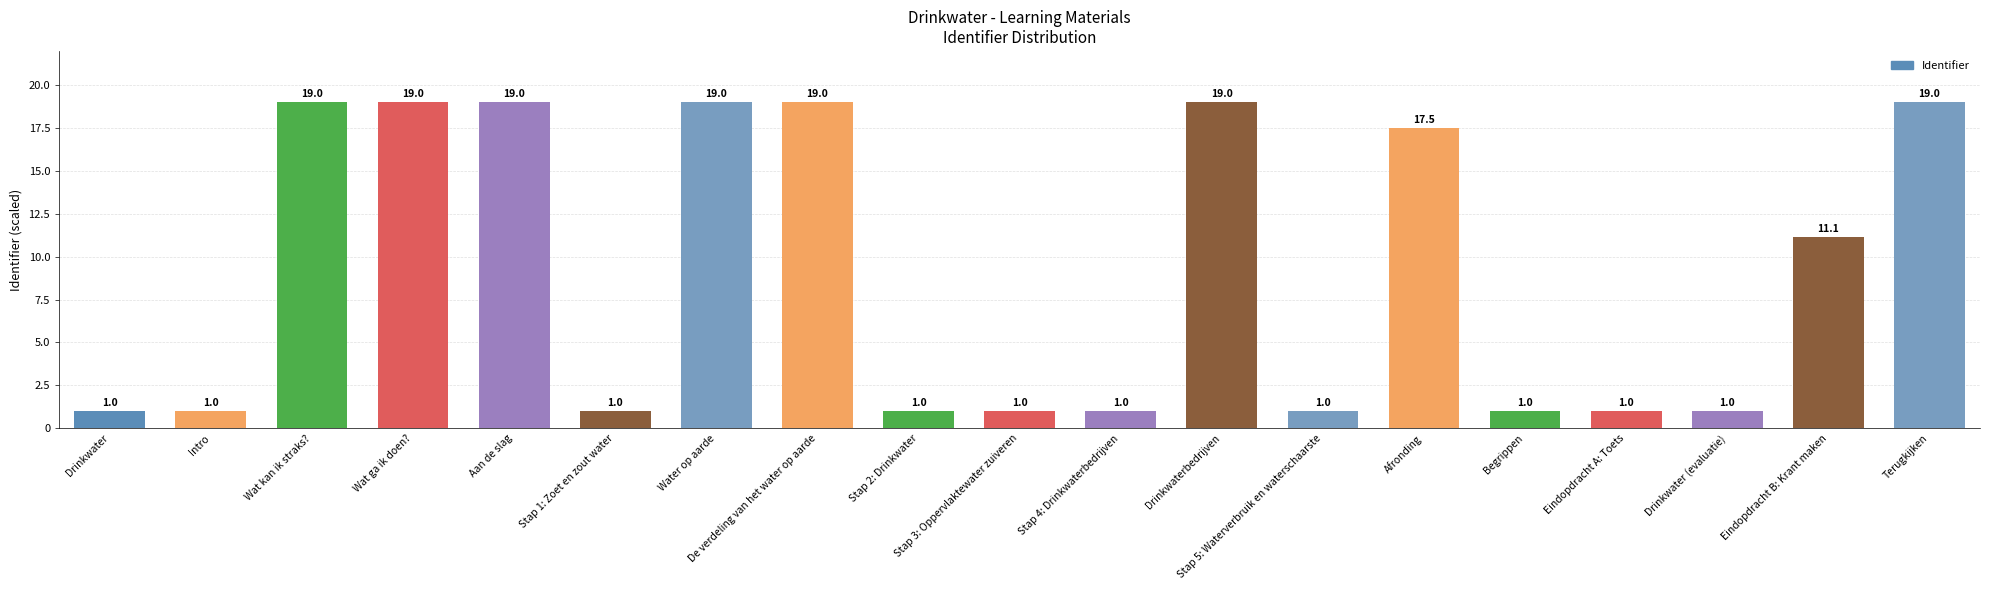

What is the difference between the maximum and minimum values?

18.0